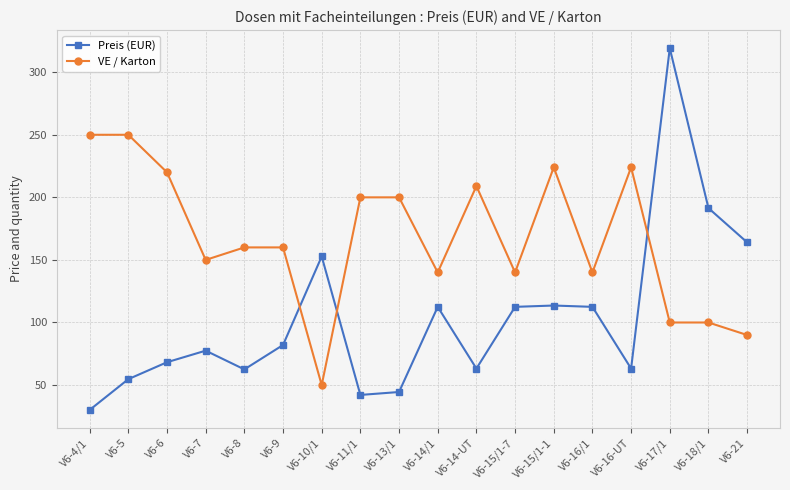

What is the smallest value displayed?

30.1